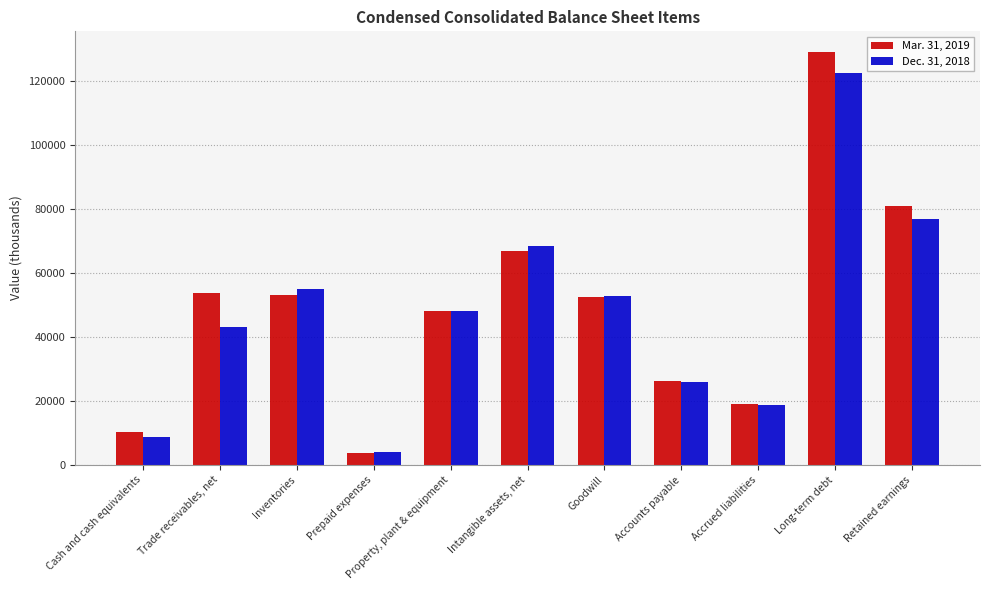

Rank the series by their average value, from highest to lowest.

Mar. 31, 2019, Dec. 31, 2018